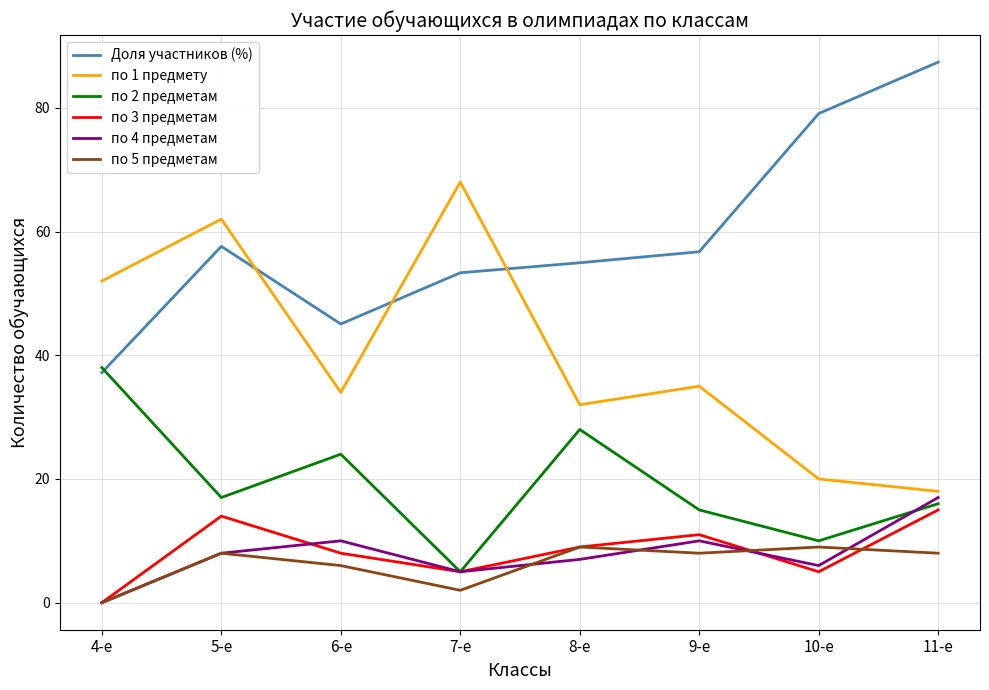

What is the difference between the highest and lowest values at 5-е?

54.0